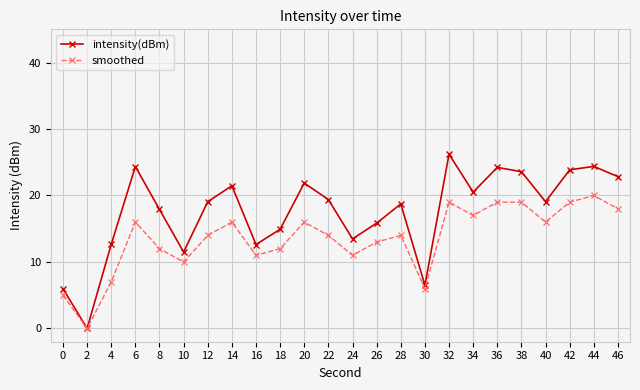

Is it true that smoothed equals 3.2 at 4?

False